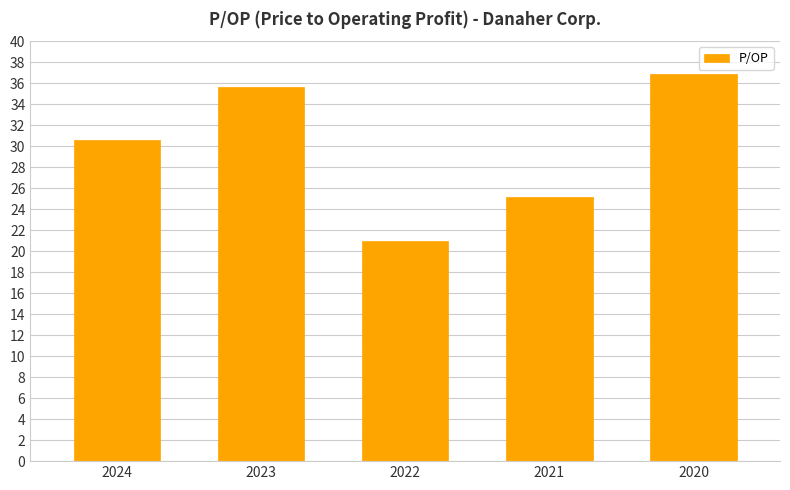

List the labels in order of value, largest first.

2020, 2023, 2024, 2021, 2022